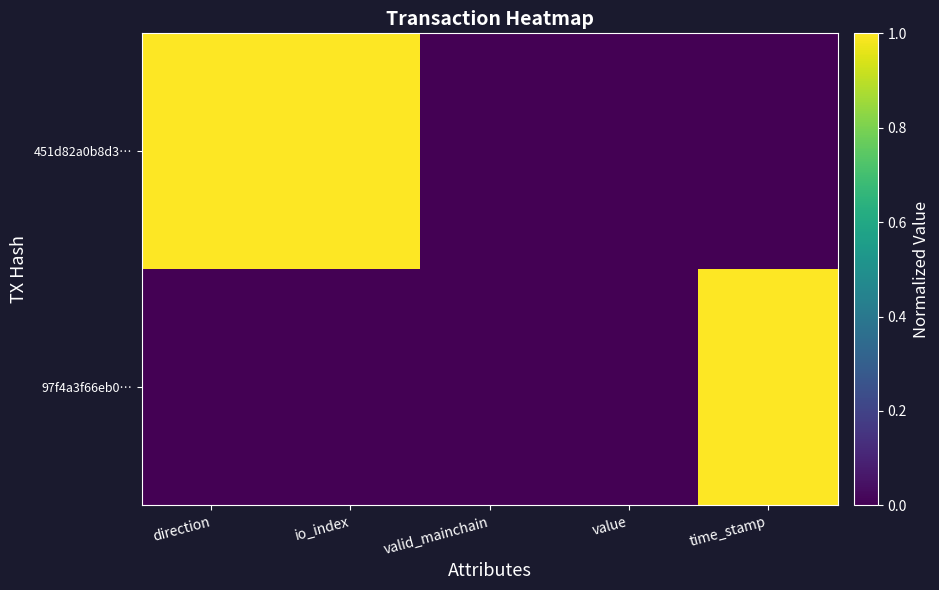

Rank the series by their maximum value, from lowest to highest.

97f4a3f66eb0…, 451d82a0b8d3…